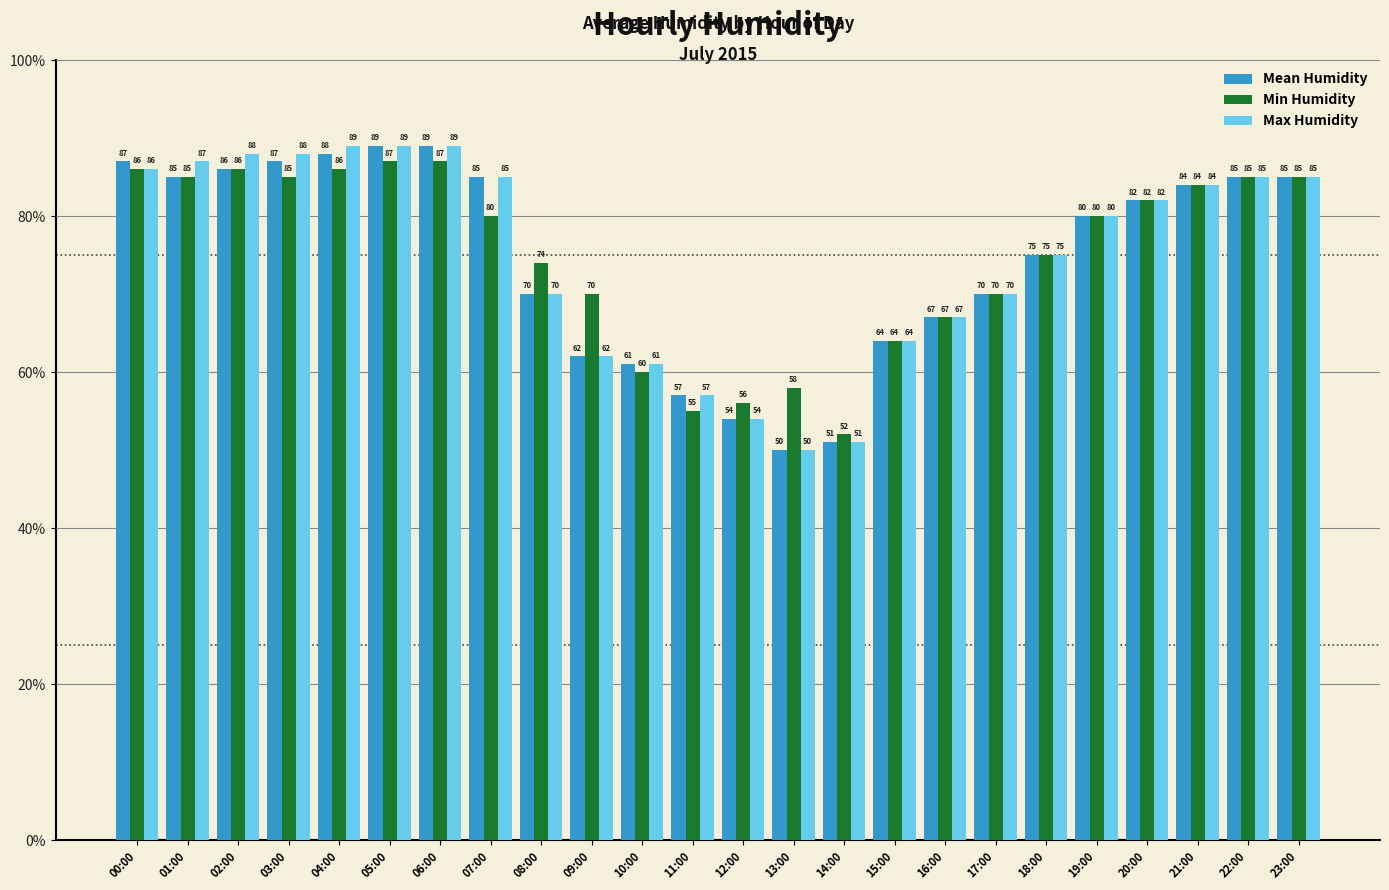

What is the minimum value shown in the chart?

50